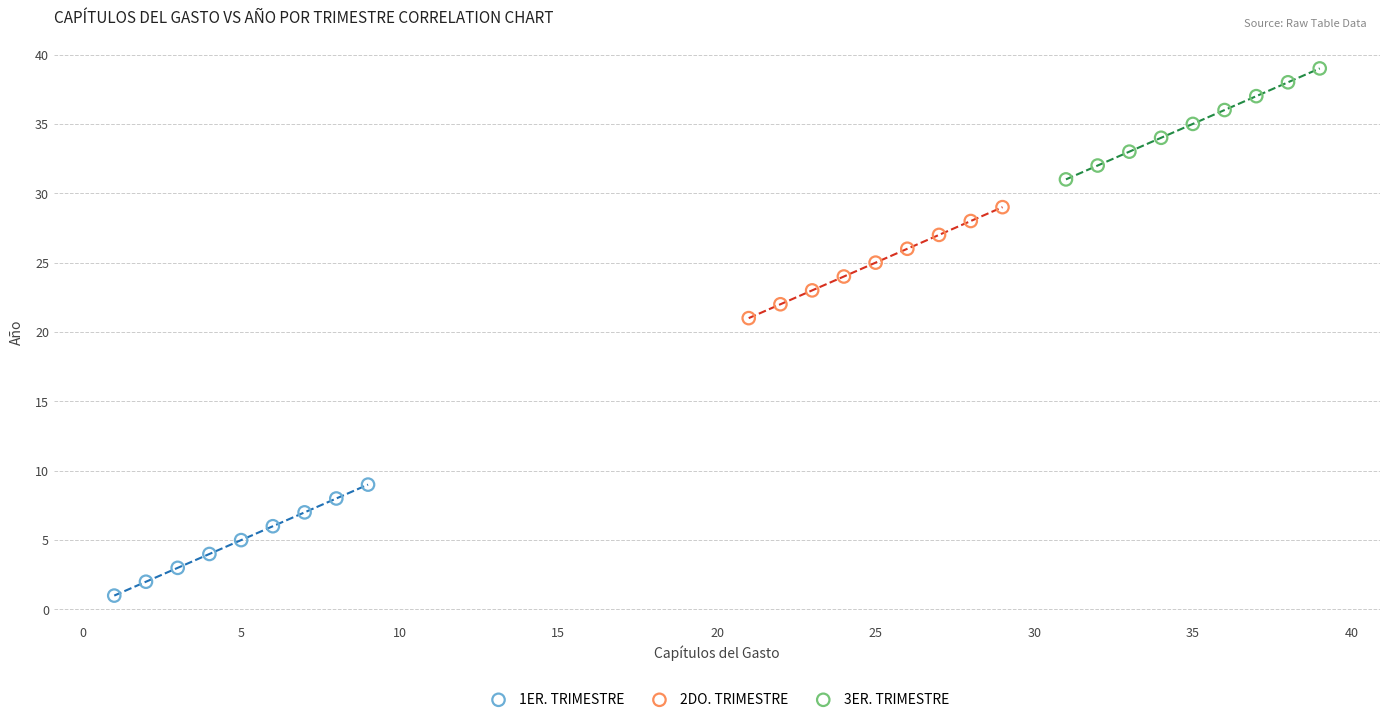

Which series contains the highest Y value?

3ER. TRIMESTRE